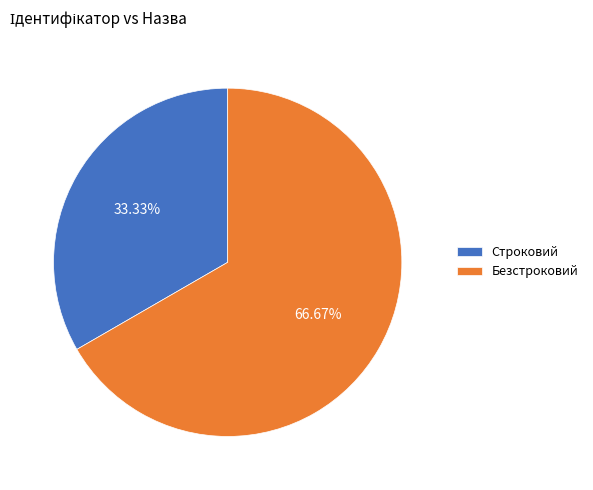

To the nearest percent, what portion does Строковий represent?

33%